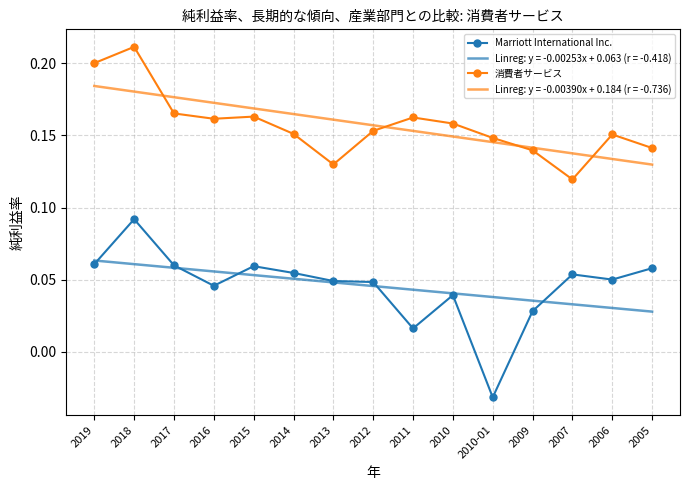

What position from the left is 2007?

13